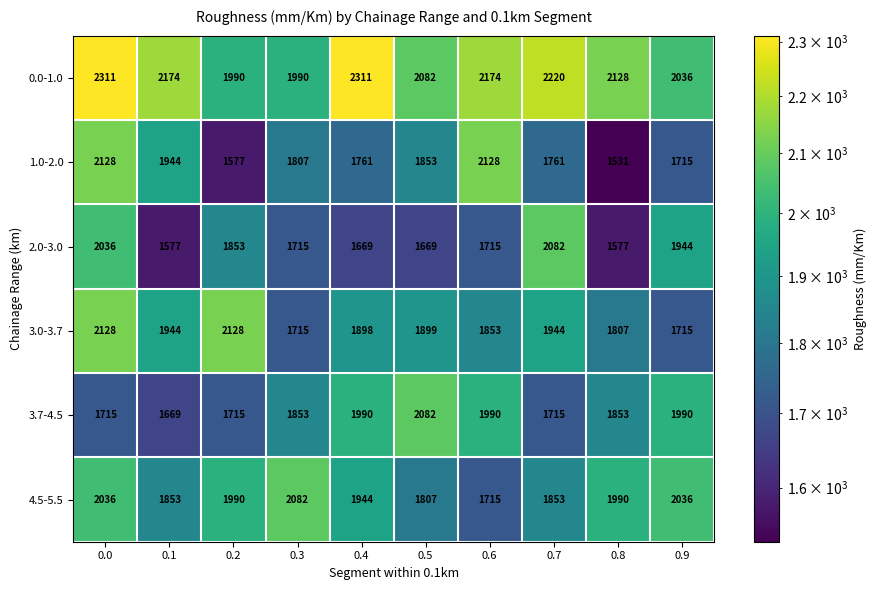

The value of 0.0-1.0 at 0.8 is 1371. True or false?

False